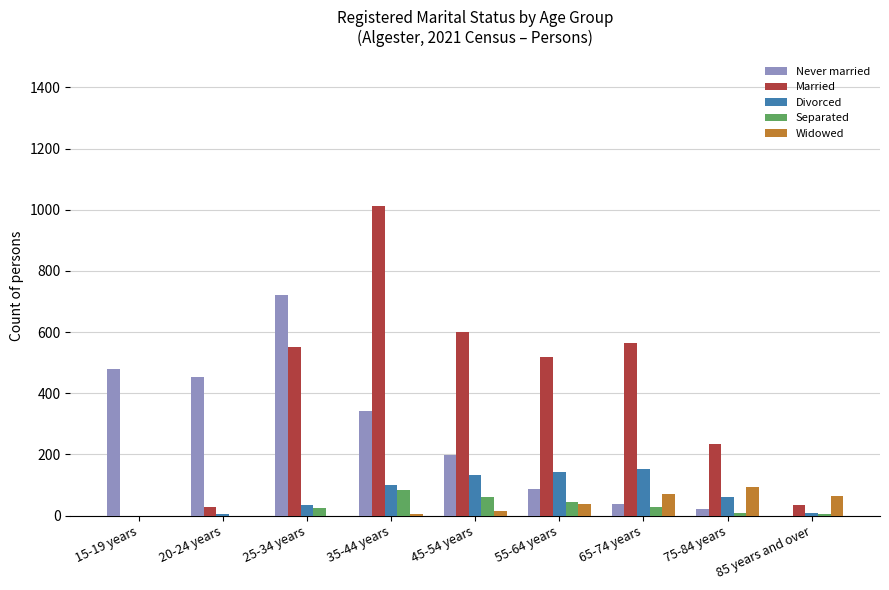

Which series changed the most between 15-19 years and 75-84 years?

Never married